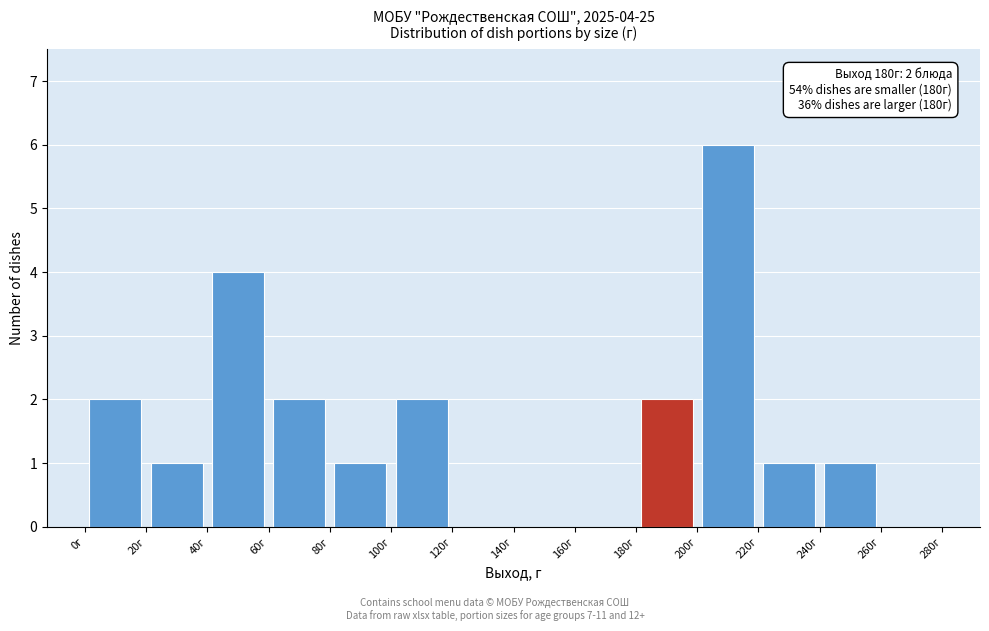

Which range on the x-axis has the tallest bar?

200 to 220